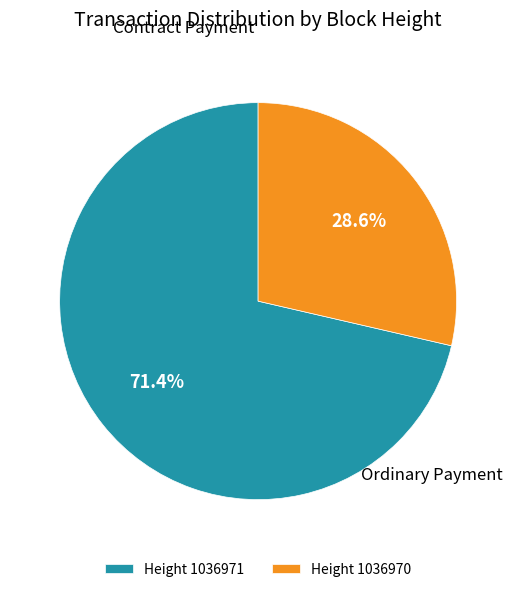

What is the largest slice in the pie chart?

1036971